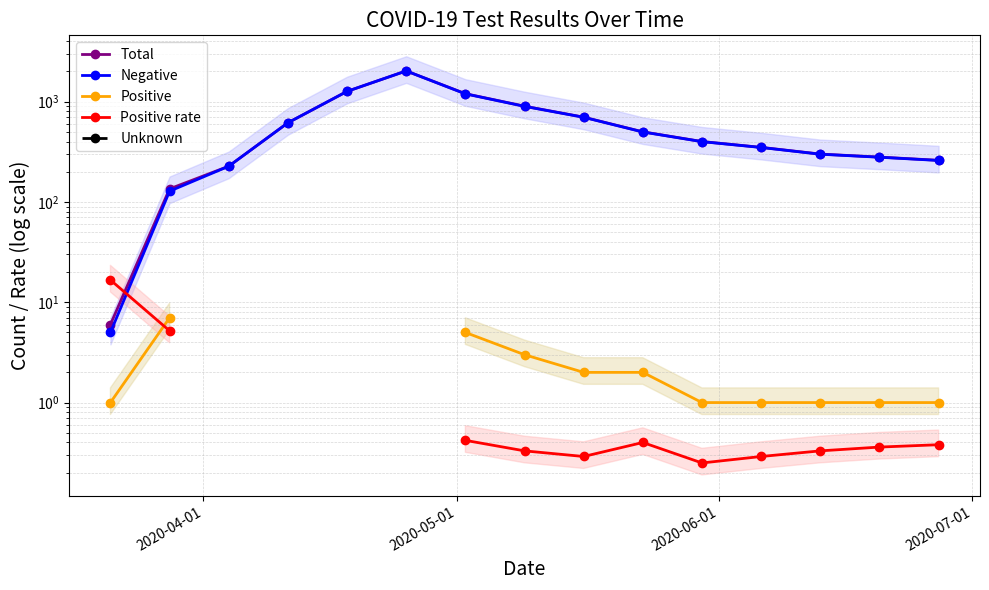

How many lines are shown in the chart?

5